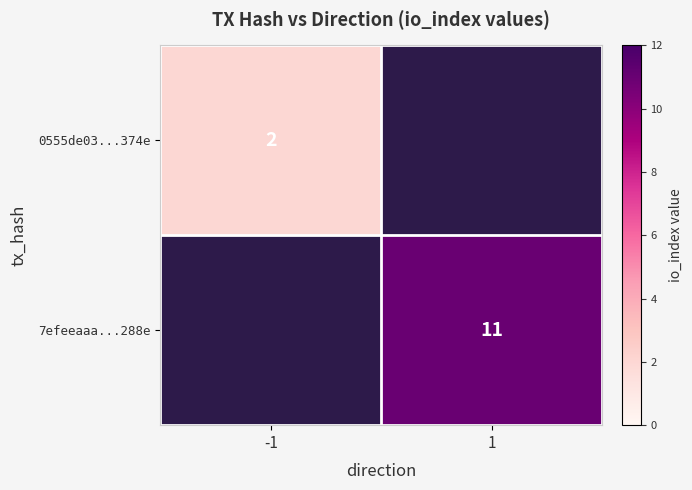

The 0555de03...374e series shows 2 at -1. True or false?

True